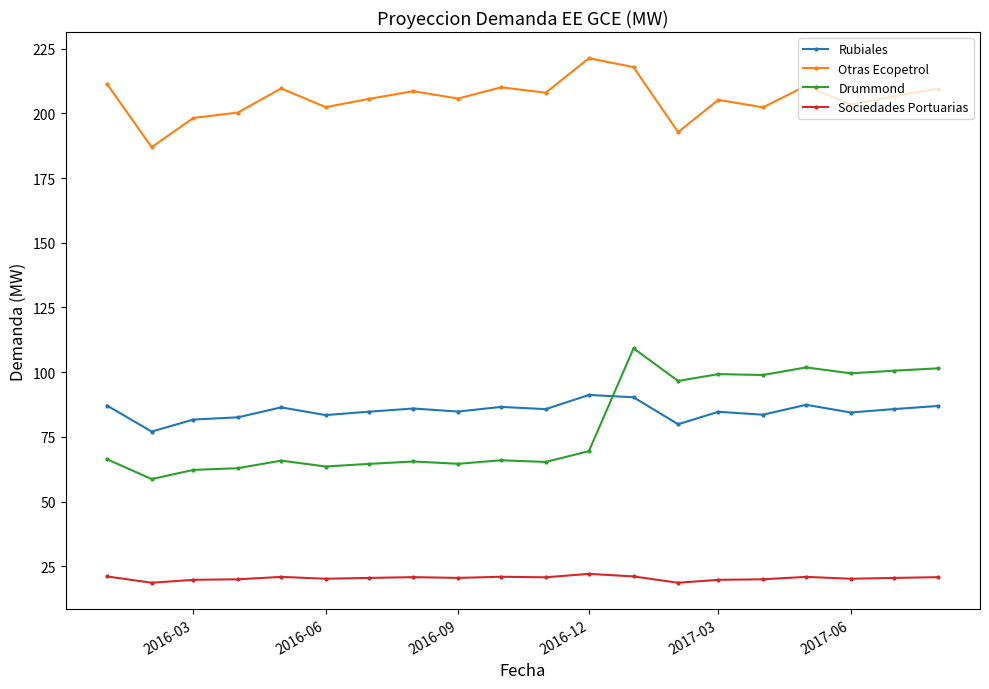

What is the lowest value of the Rubiales series?

77.1